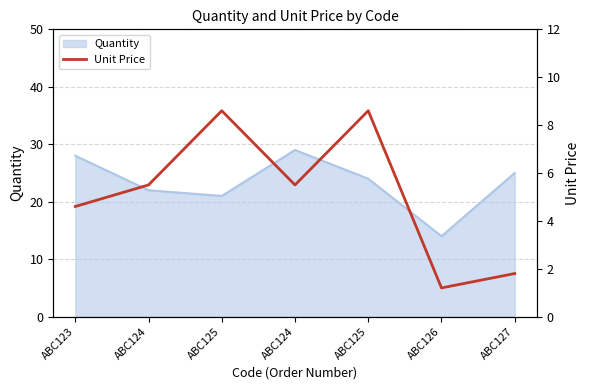

What is the change in value from ABC123 to ABC124?

+0.9